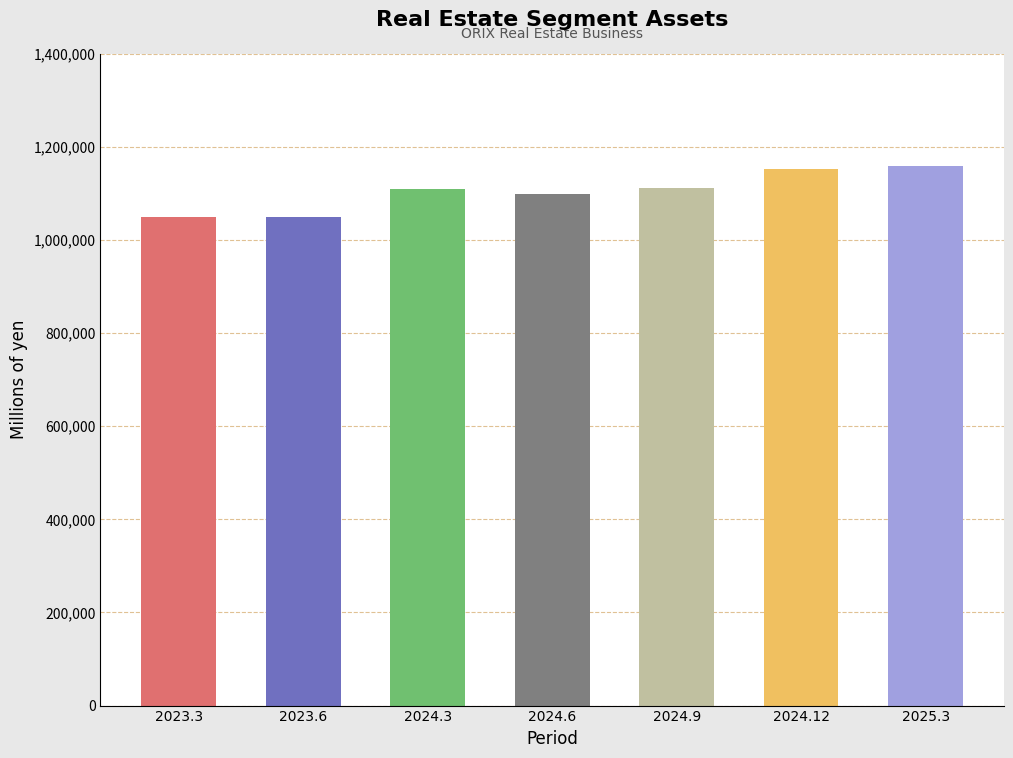

What is the value of the 2nd bar from the left?

1050387